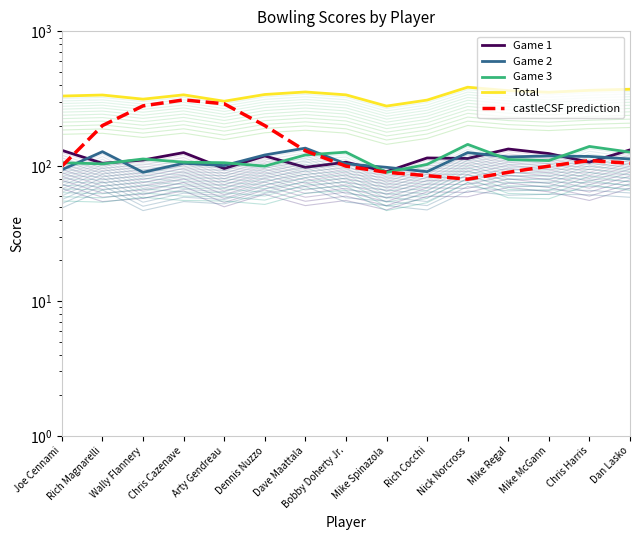

Between which two adjacent categories do Game 1 and Game 2 first intersect?

Joe Cennami and Rich Magnarelli